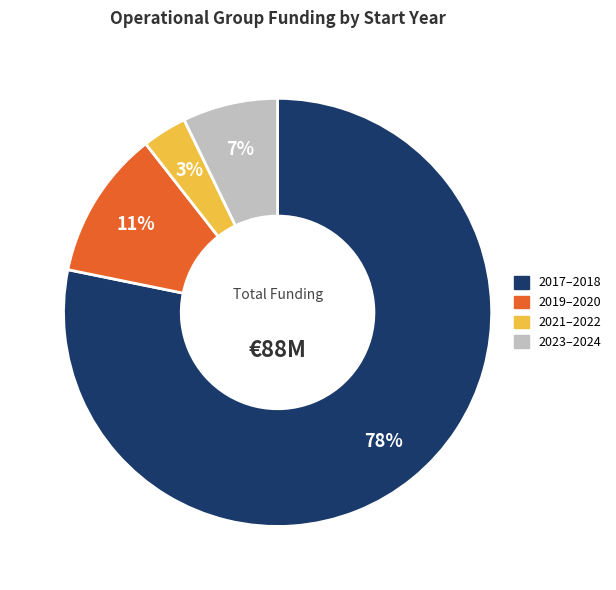

Does any single category account for the majority?

Yes